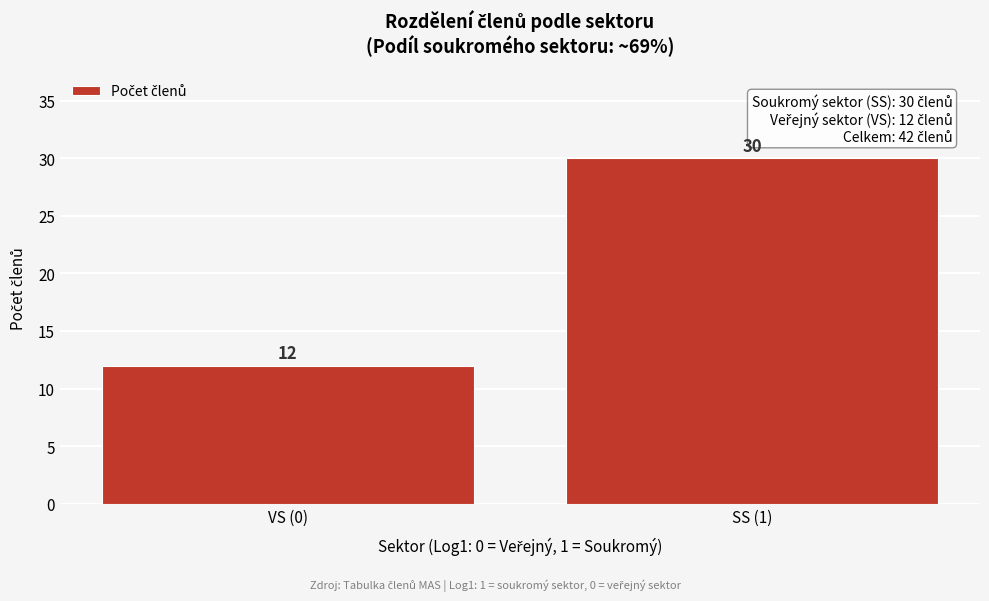

Reading left to right, what are all the values shown in this chart?

12	30